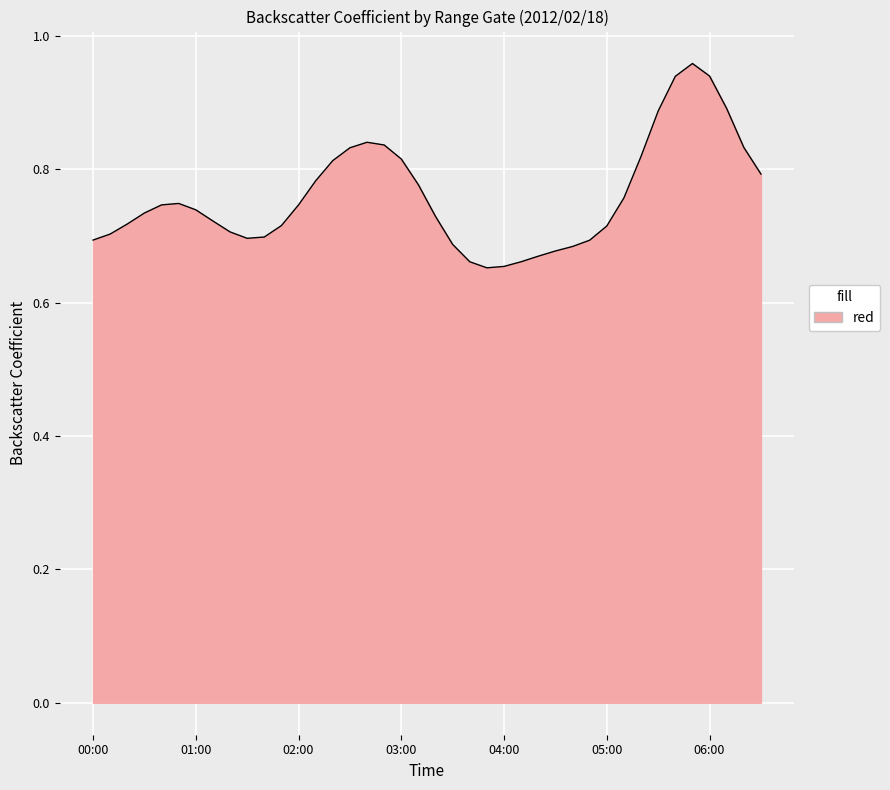

What is the difference between the maximum and minimum values?

0.3